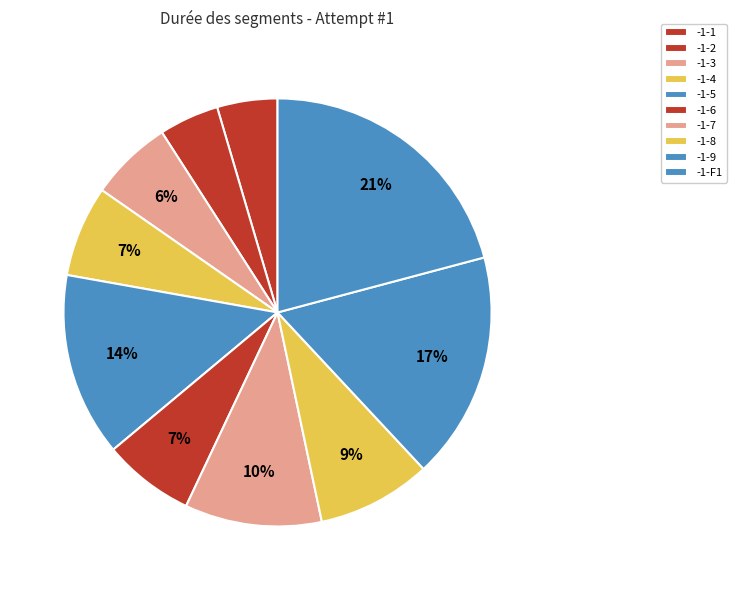

What is the largest slice in the pie chart?

-1-F1